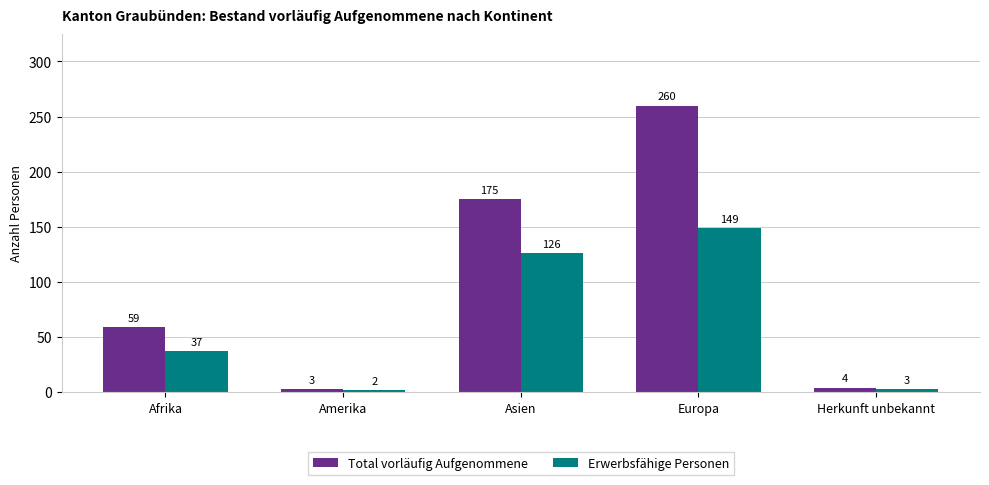

How many distinct data groups are displayed?

2